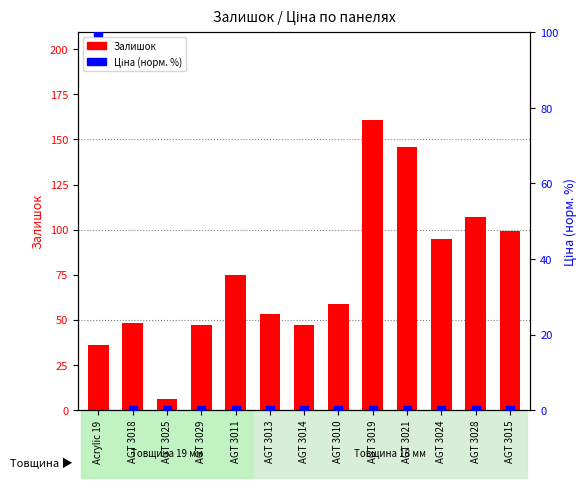

At how many categories does at least one series exceed 160?

1